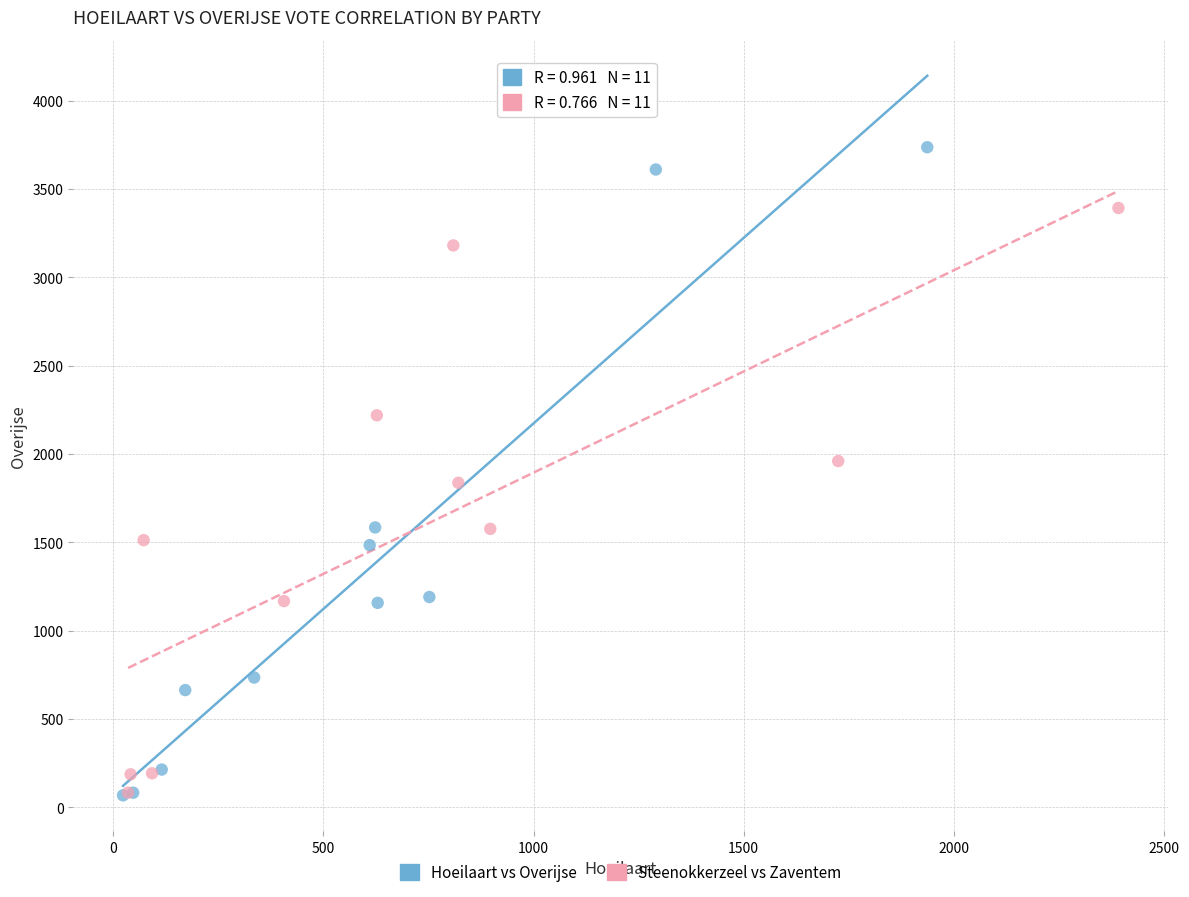

Which series has the widest spread of Y values?

Hoeilaart vs Overijse